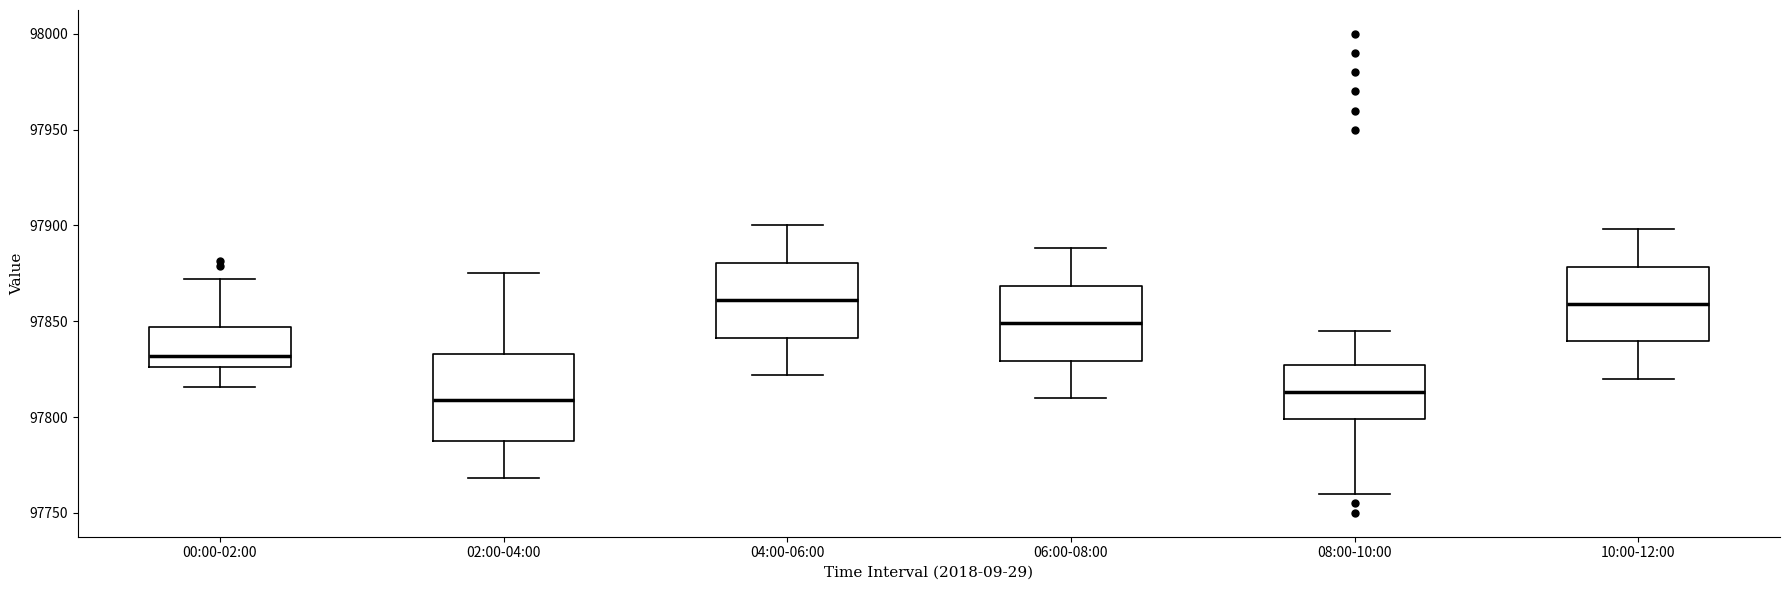

Comparing the boxes themselves (not the whiskers), which one is the tallest?

02:00-04:00